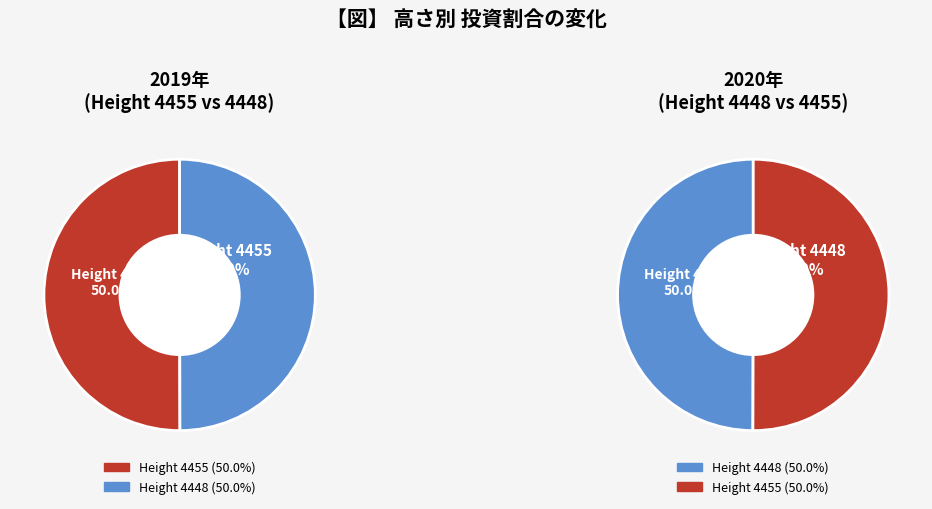

To the nearest percent, what is the average slice percentage?

50%